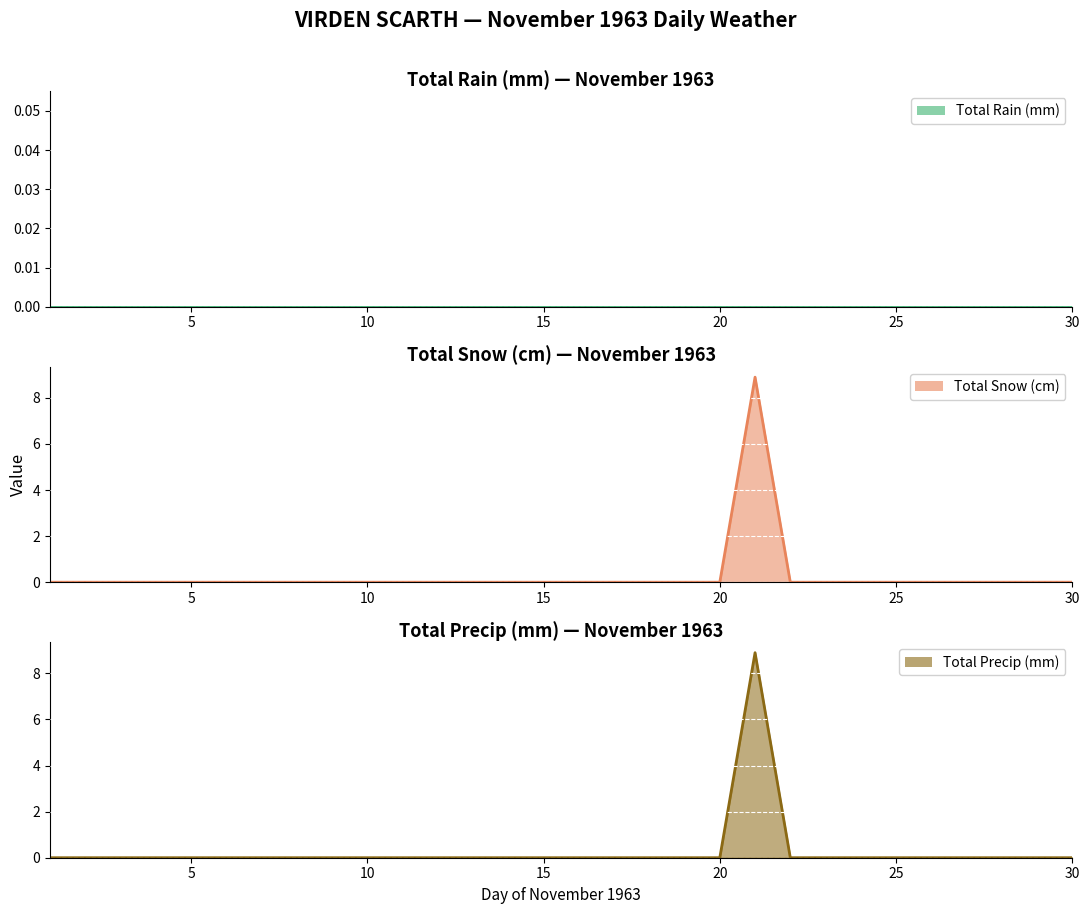

Does the chart display data point markers on the line(s)?

No